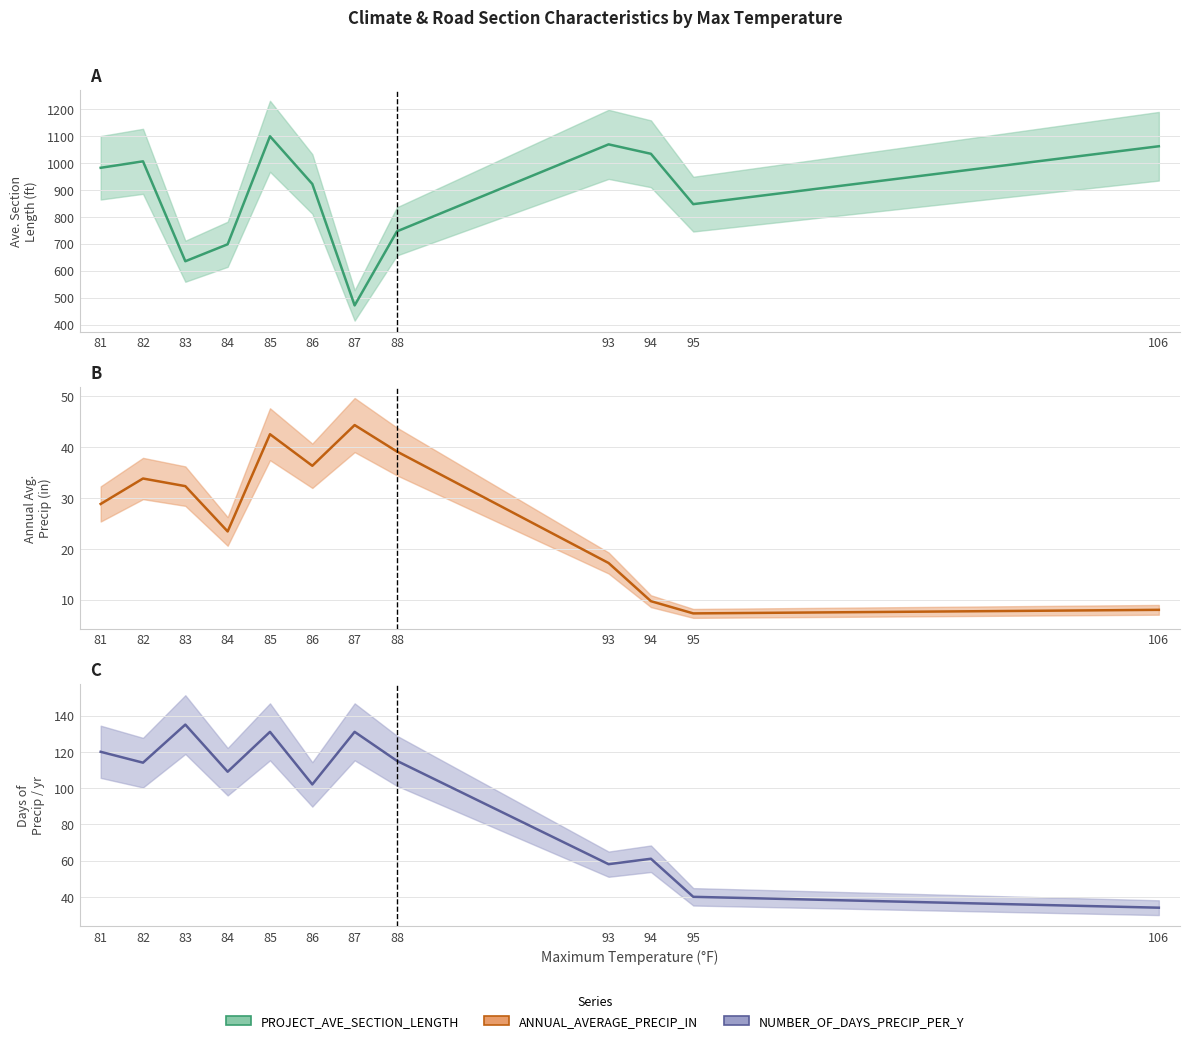

What is the difference between the ANNUAL_AVERAGE_PRECIP_IN values at 86 and 81?

7.5